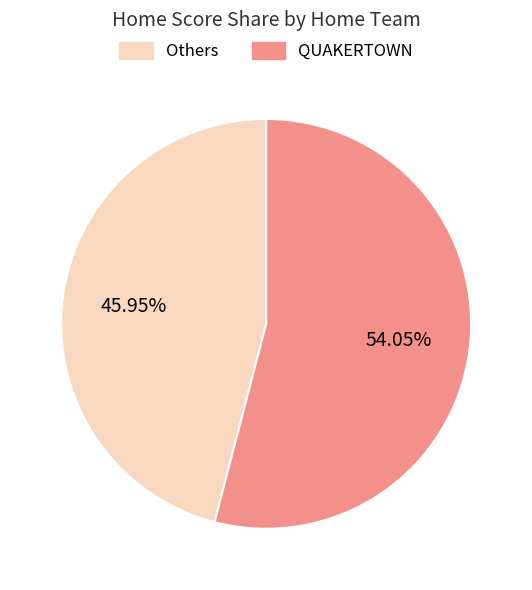

Does Others represent more than half of the total?

No